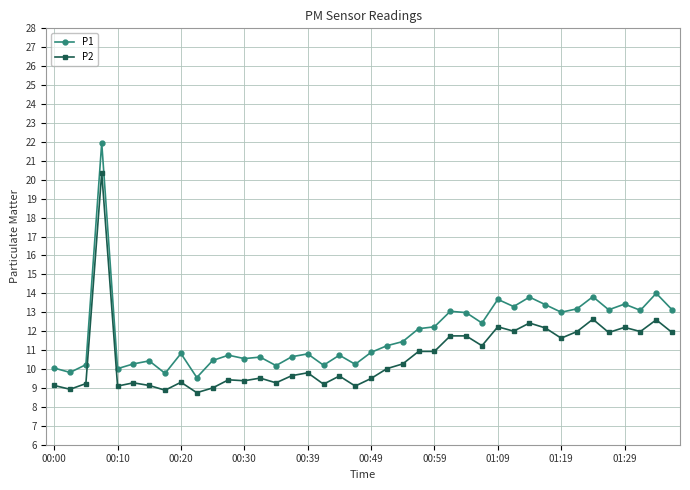

Which series has the largest total across all categories?

P1